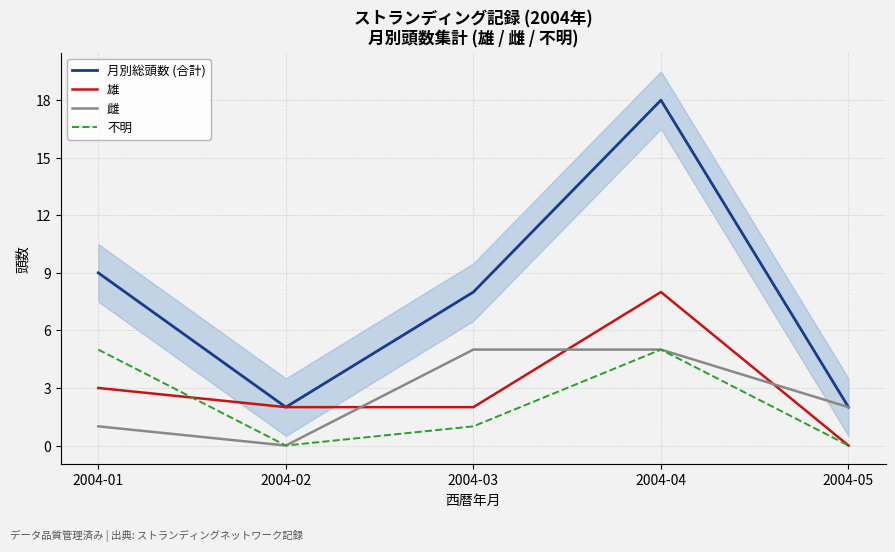

Is it true that 雄 equals 3 at 2004-01?

True